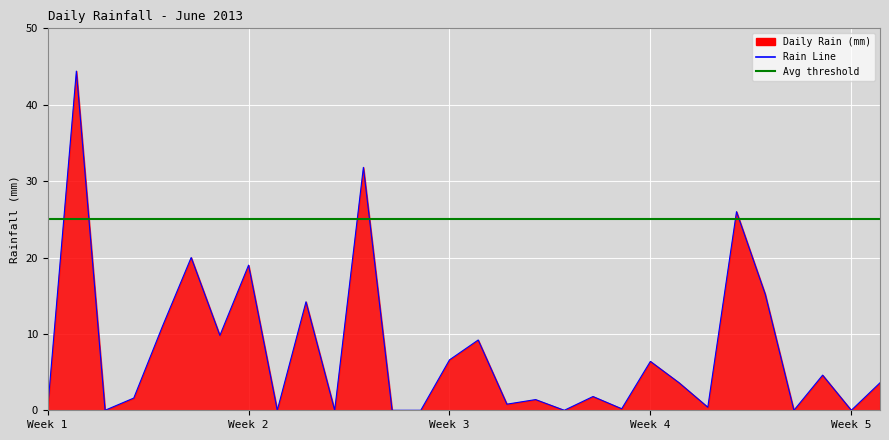

Approximately how many times larger is the value at 2013-06-05 compared to 2013-06-18?

7.9